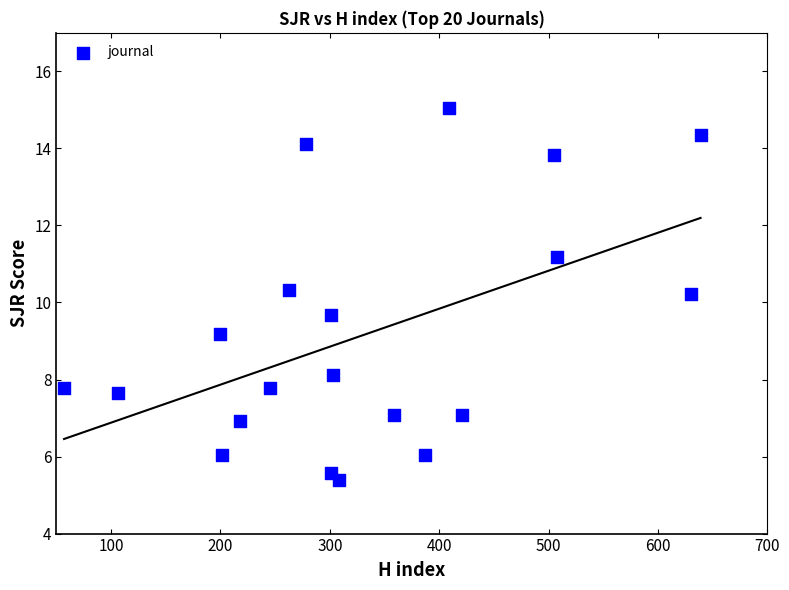

What is the range of X values (max minus min)?

582.0